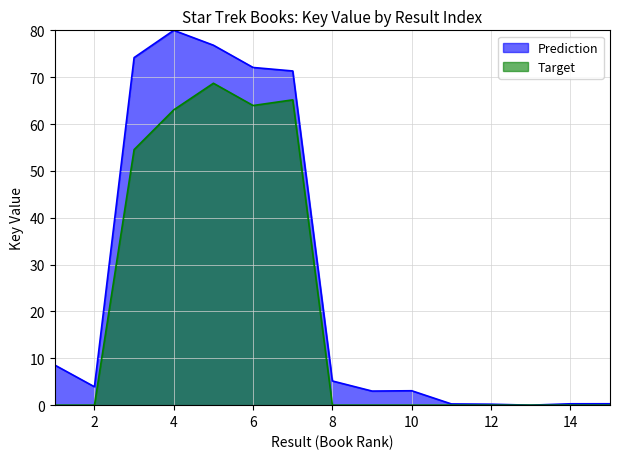

At which category does Target reach its first local valley?

6